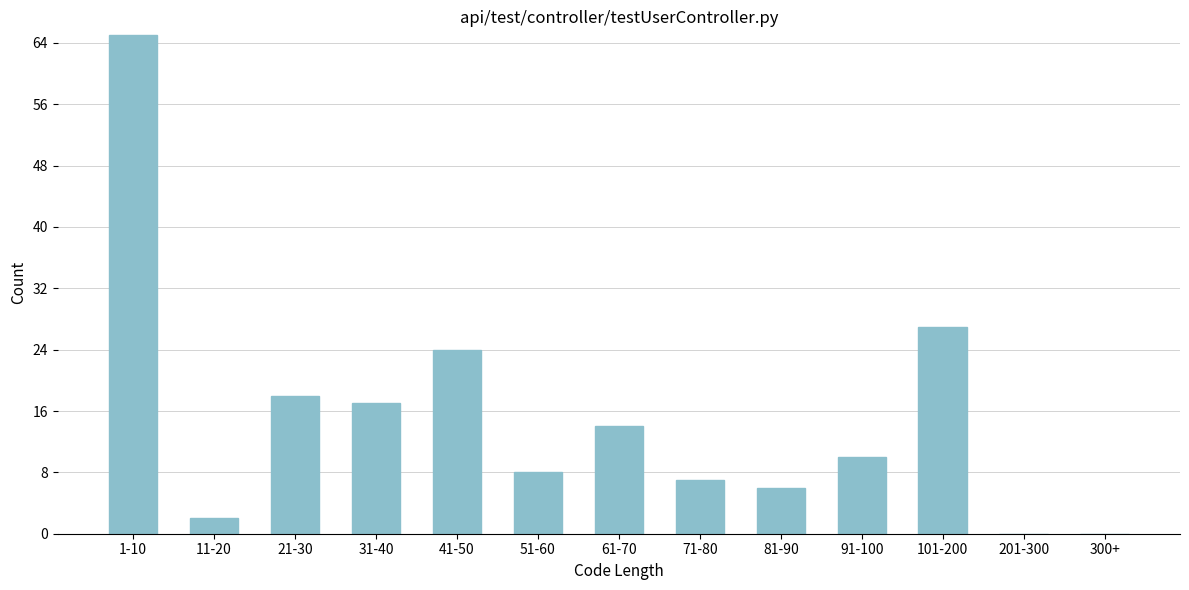

Reading left to right, transcribe all the data shown in this chart.

1-10=65	11-20=2	21-30=18	31-40=17	41-50=24	51-60=8	61-70=14	71-80=7	81-90=6	91-100=10	101-200=27	201-300=0	300+=0